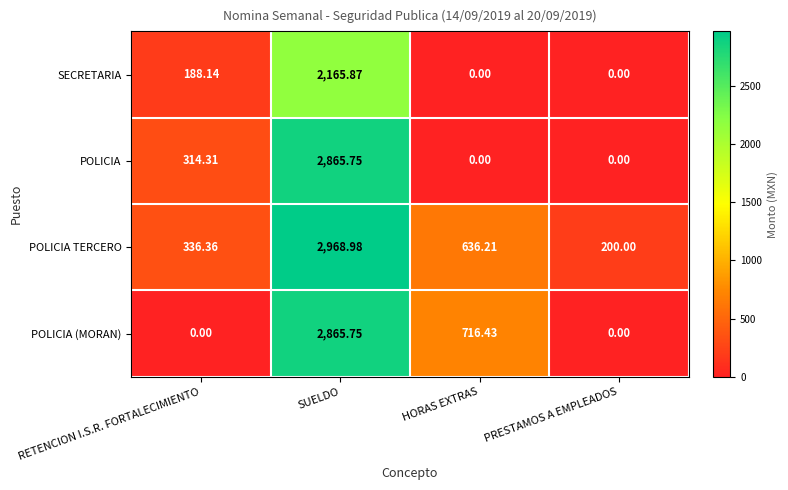

What is the greatest value displayed?

2969.0